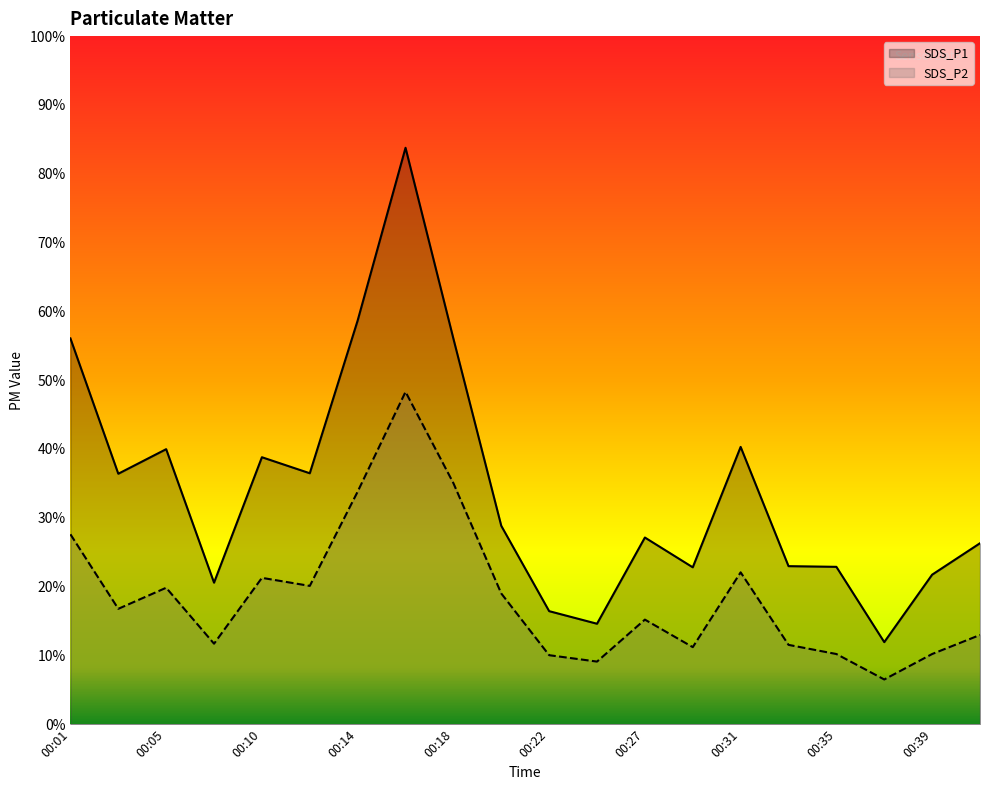

Does the chart display data point markers on the line(s)?

No